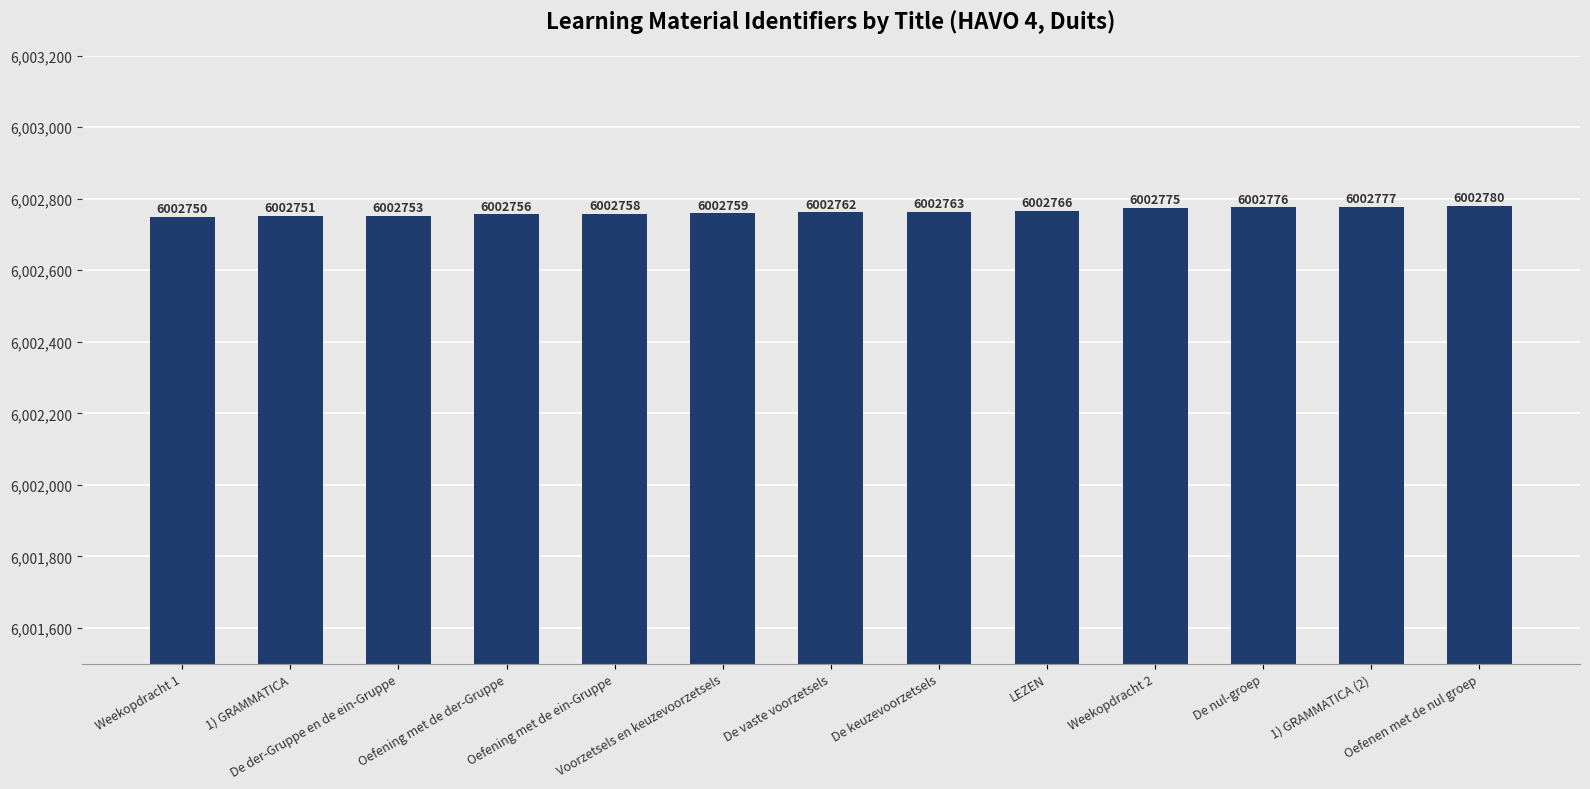

What is the label of the 11th bar from the left?

De nul-groep